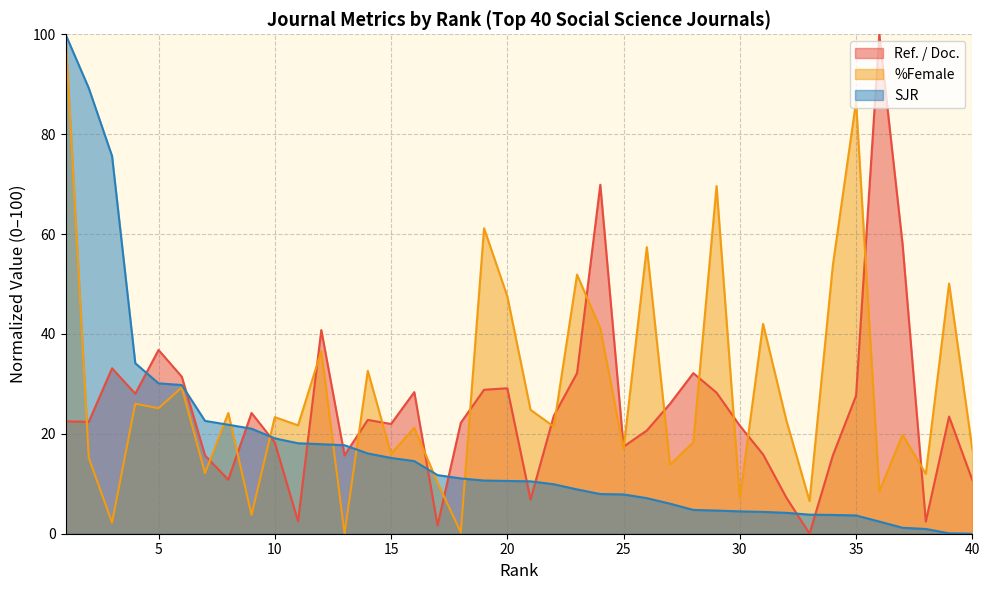

What is the total value across all series at 9?

49.0